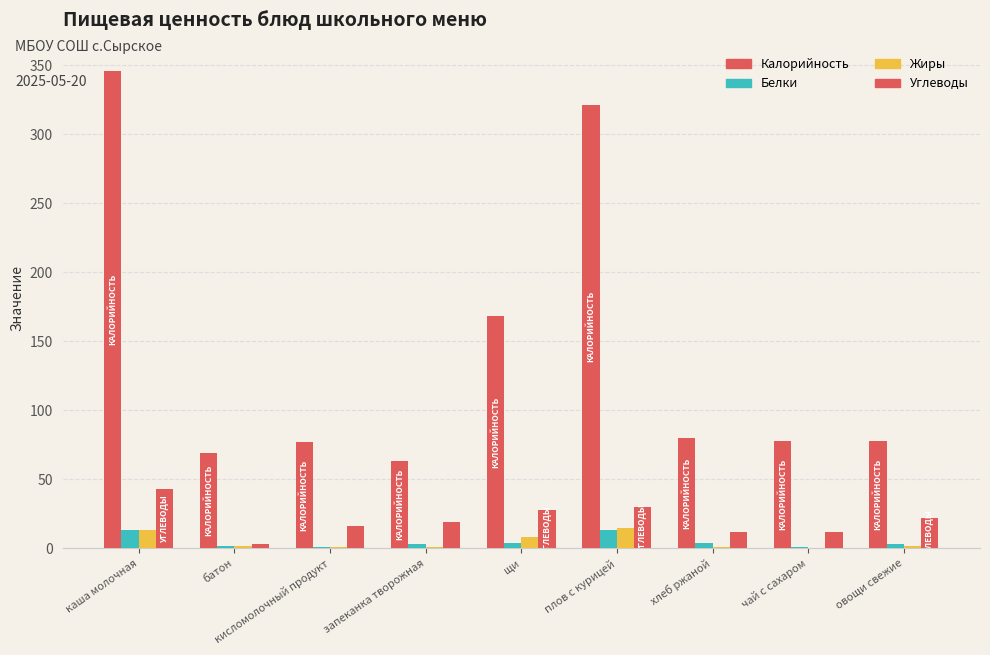

Are the bars grouped side by side (vs. stacked)?

Yes